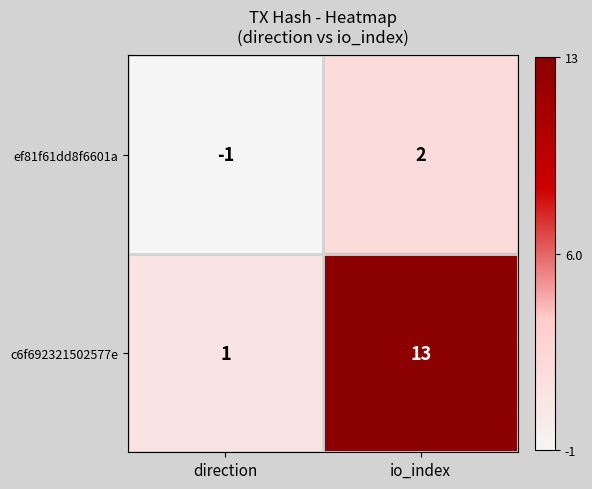

What is the spread (max minus min) of values at direction?

2